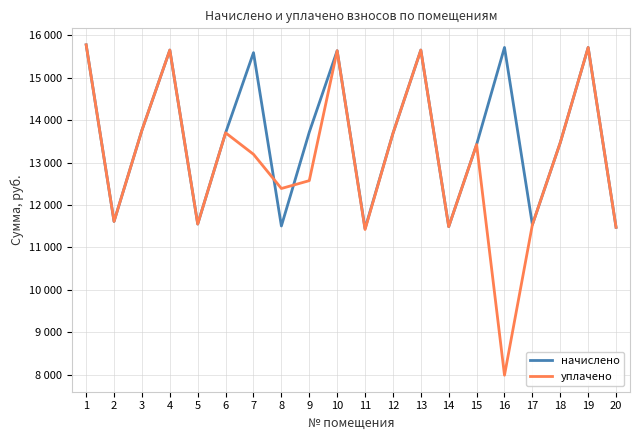

Reading right to left, list all the values displayed in this chart.

начислено: 11473.9	15713.3	13470.7	11535.4	15713.3	13424.6	11489.3	15651.8	13685.8	11443.2	15636.5	13716.5	11504.6	15590.4	13701.1	11550.7	15651.8	13762.6	11612.2	15774.7
уплачено: 11473.9	15713.3	13470.7	11535.4	7987.3	13424.6	11489.3	15651.8	13685.8	11422.3	15636.5	12573.4	12388.5	13195.0	13701.1	11550.7	15651.8	13762.6	11612.2	15774.7